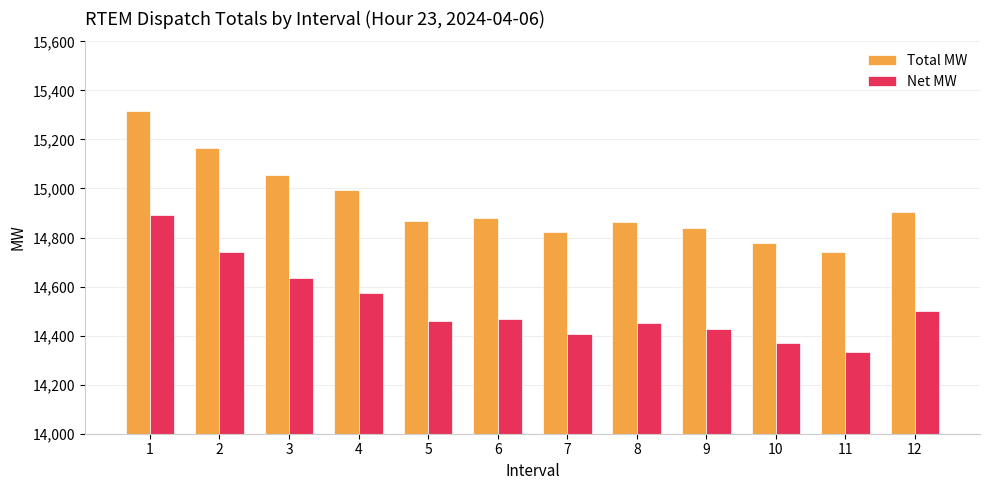

The value of Total MW at 10 is 24911.3. True or false?

False